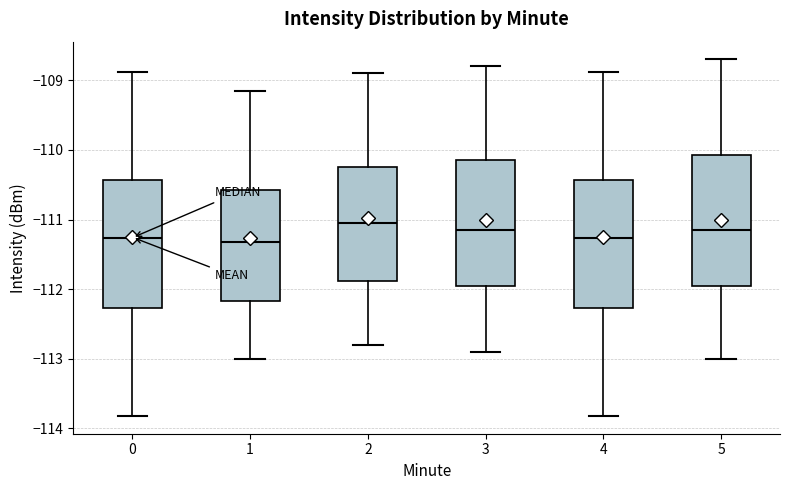

Reading left to right, transcribe this box plot: for each box, give where its median line is, the range the box spans, and where its two whiskers end, as read against the y-axis. The values are not printed on the chart, so give them approximately, as read against the axis.

0: median -111.3, box -112.3 to -110.4, whiskers -113.8 to -108.9
1: median -111.3, box -112.2 to -110.6, whiskers -113.0 to -109.1
2: median -111.0, box -111.9 to -110.2, whiskers -112.8 to -108.9
3: median -111.1, box -111.9 to -110.1, whiskers -112.9 to -108.8
4: median -111.3, box -112.3 to -110.4, whiskers -113.8 to -108.9
5: median -111.1, box -111.9 to -110.1, whiskers -113.0 to -108.7